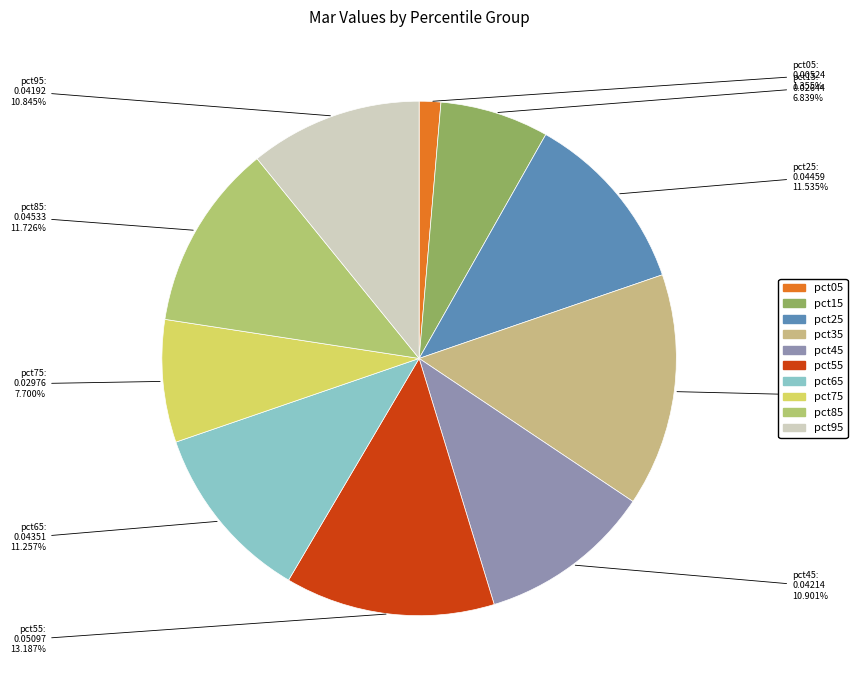

To the nearest percent, what percentage of the pie is pct05?

1%